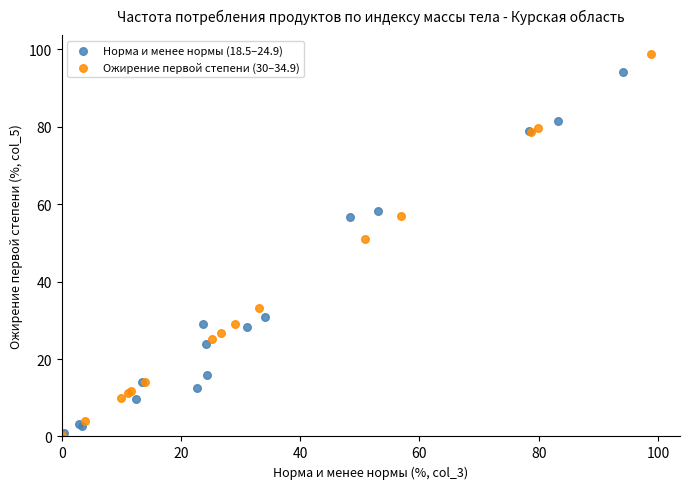

Which series reaches the maximum Y coordinate?

Ожирение первой степени (30–34.9)